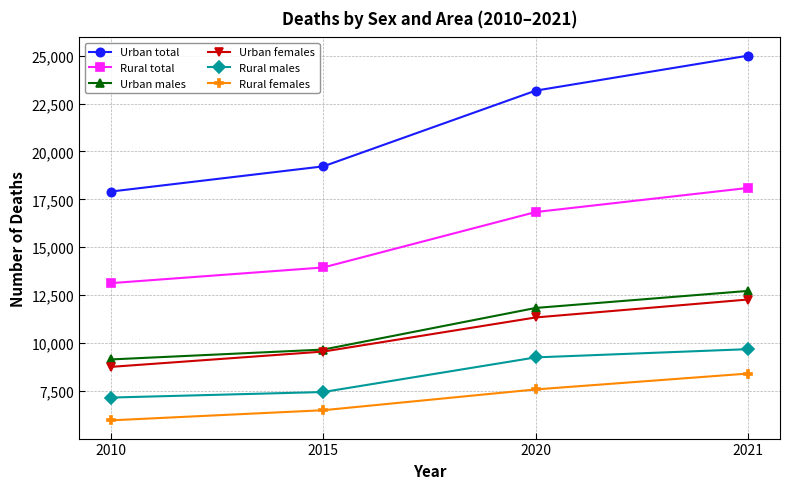

True or false: Urban males and Urban total intersect in this chart.

False